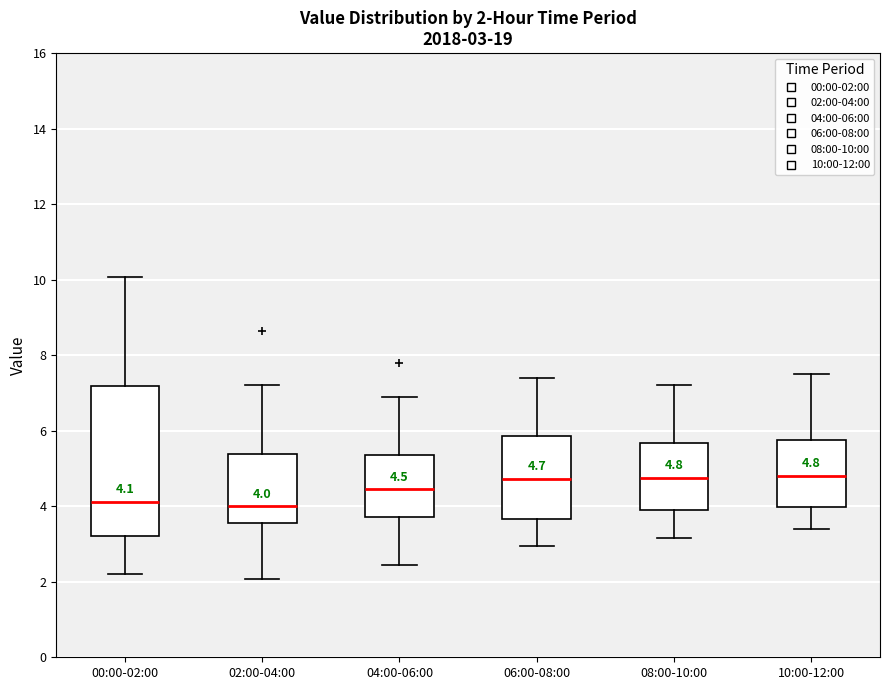

Which box is the tallest, from its lower edge to its upper edge?

00:00-02:00